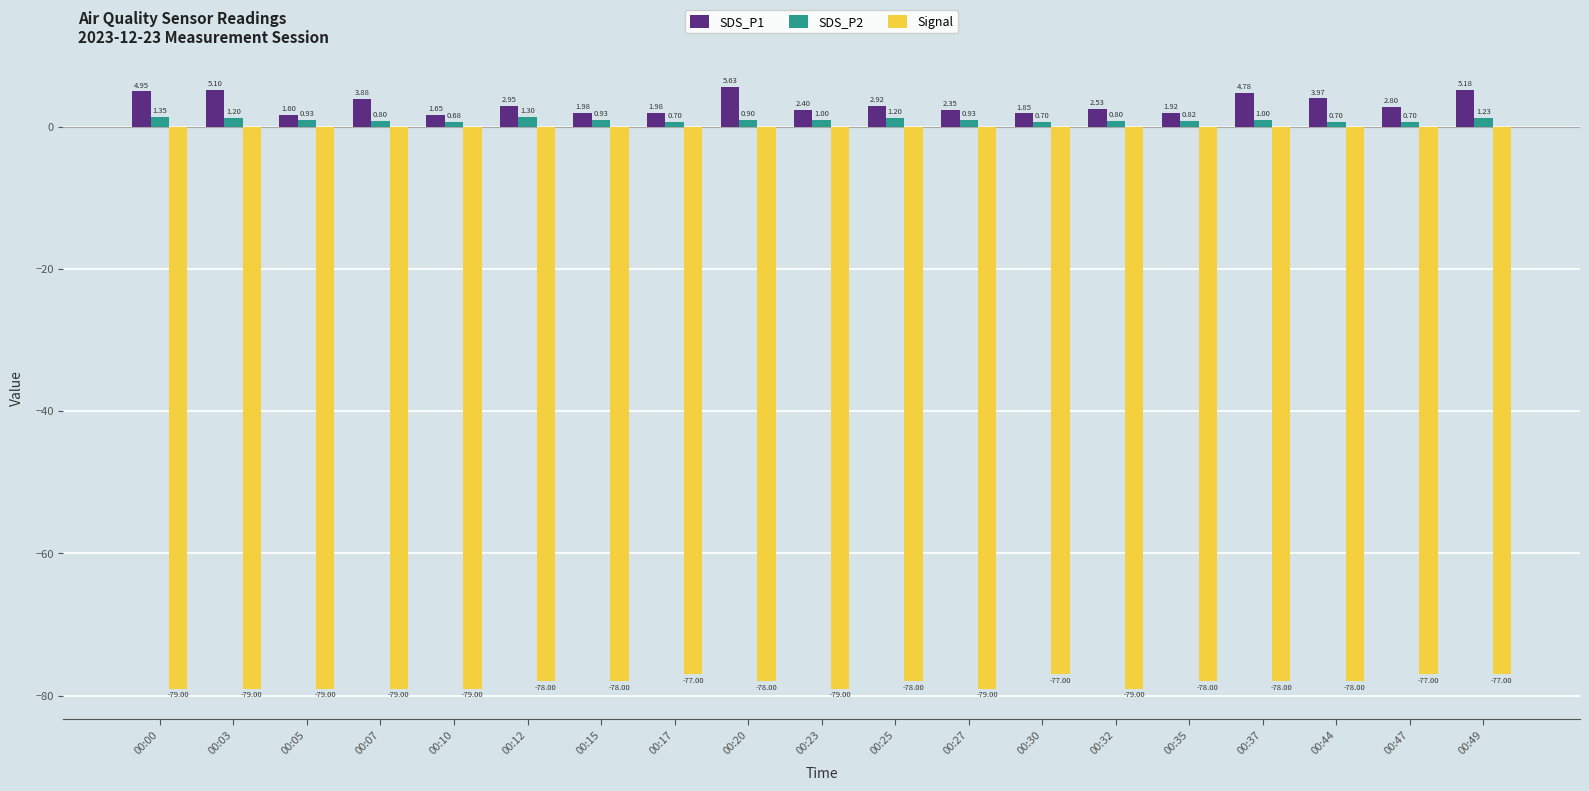

Which series has the largest range (max minus min)?

SDS_P1